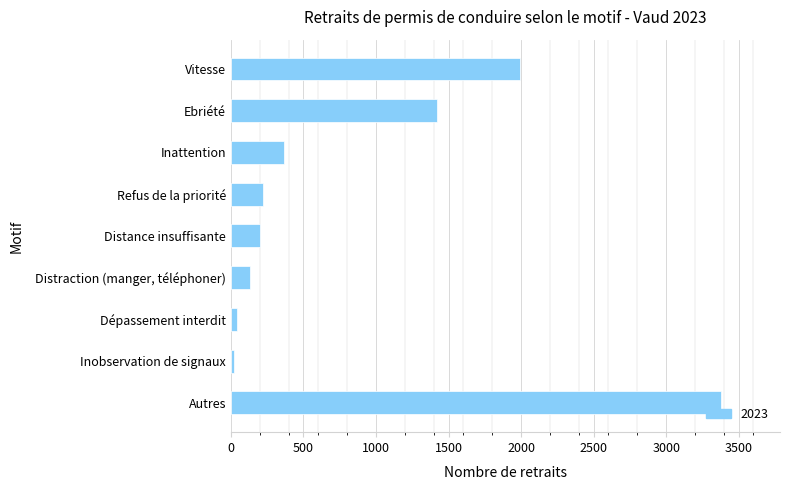

What is the average value?

865